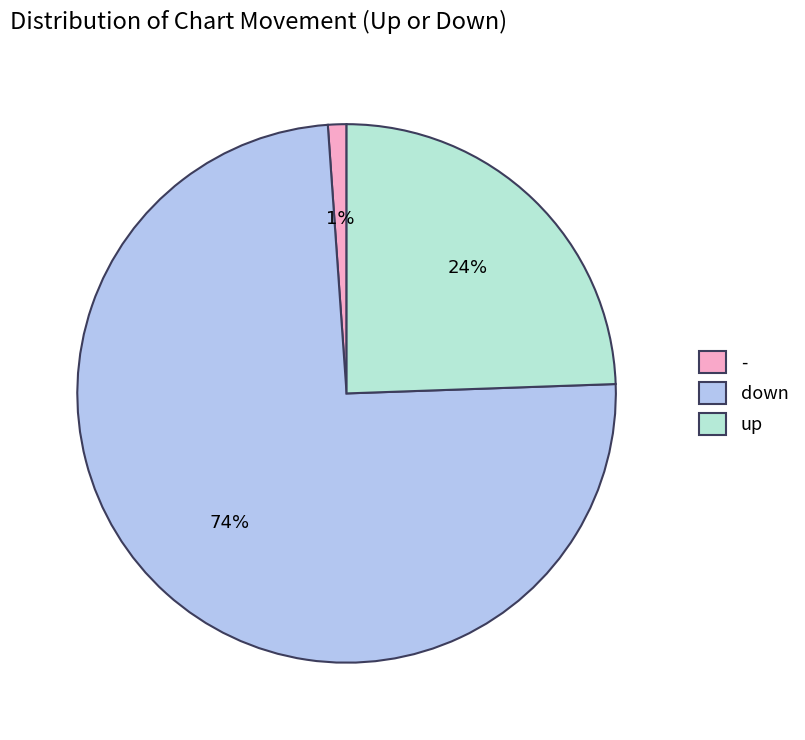

Between down and up, which is larger?

down